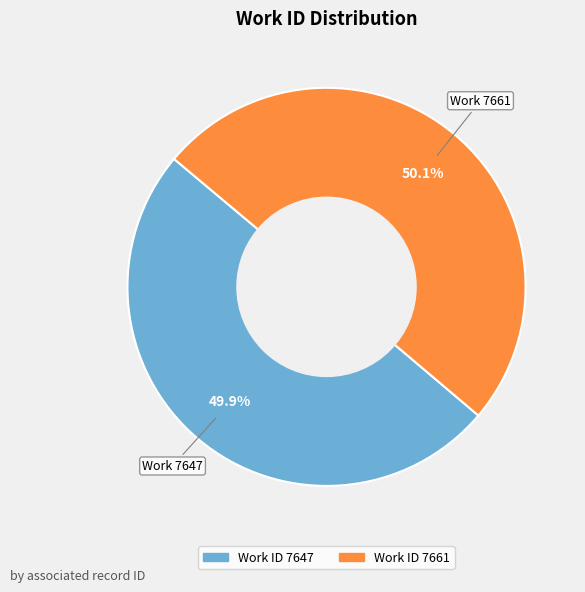

Does any single category account for the majority?

Yes